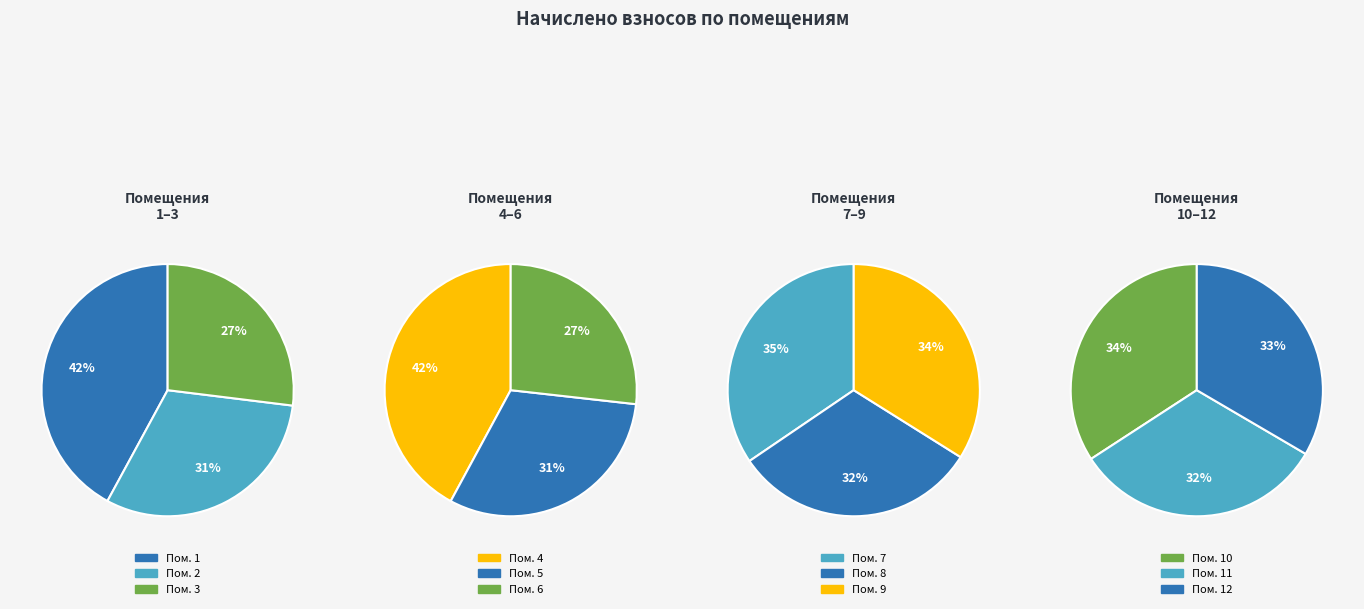

Is there any slice that represents more than half of the pie?

No